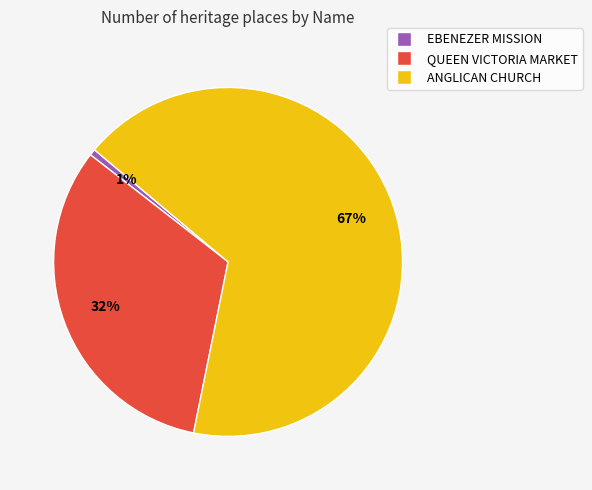

Is the sum of EBENEZER MISSION and ANGLICAN CHURCH greater than half?

Yes